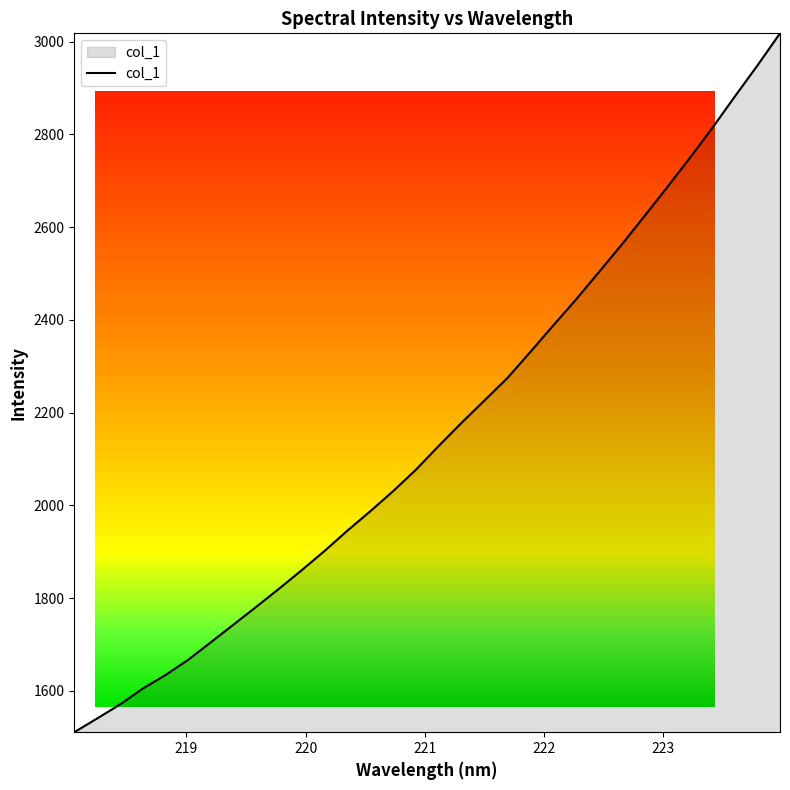

What is the minimum value shown in the chart?

1510.8